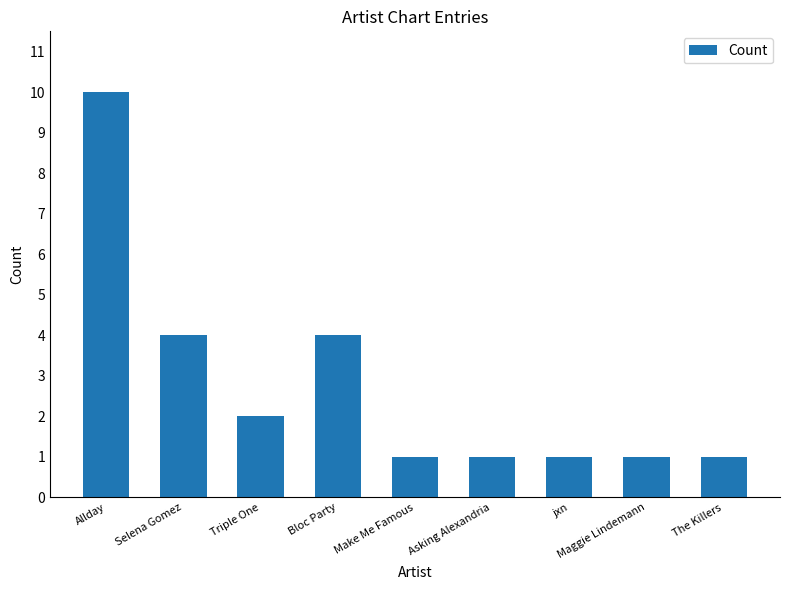

Are the bars horizontal?

No